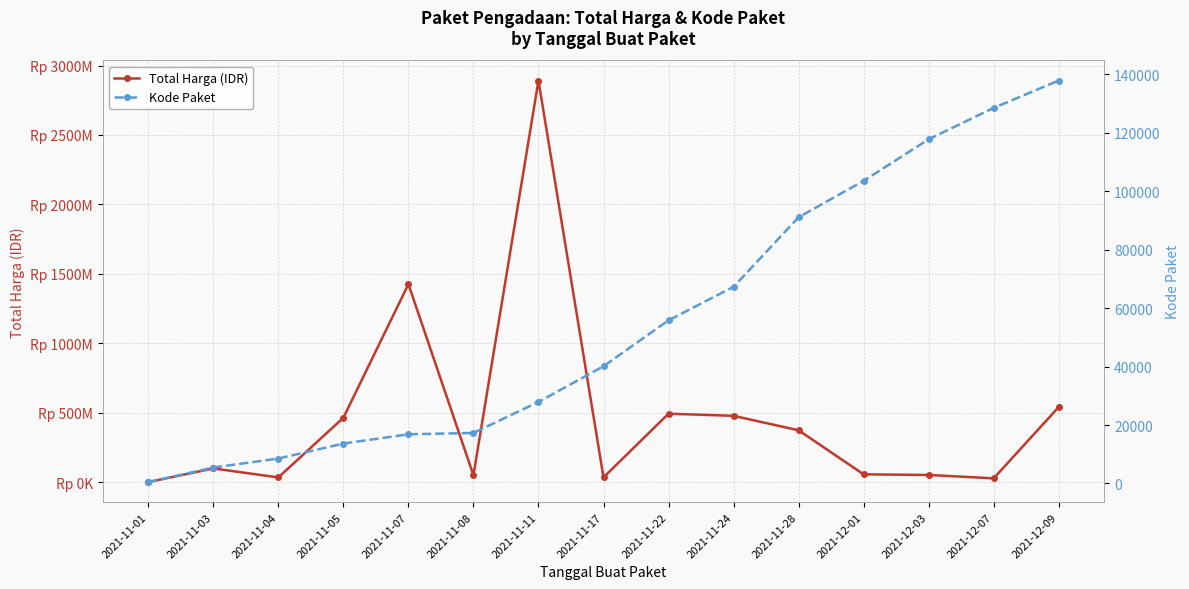

What is the difference between the second highest and minimum values in the Kode Paket series?

128052